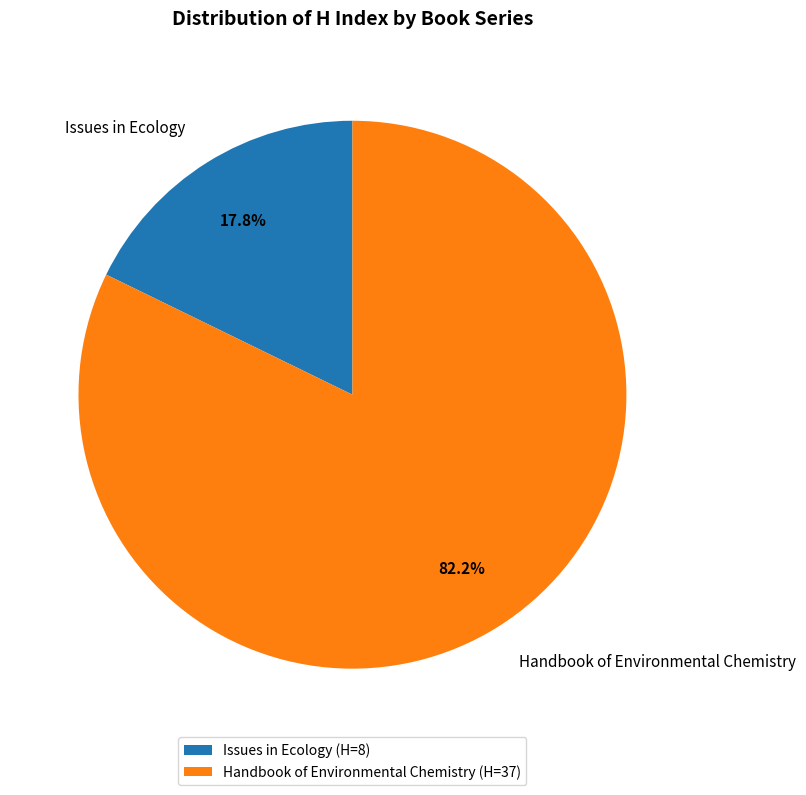

To the nearest percent, what is the difference between the largest and smallest slice percentages?

64%